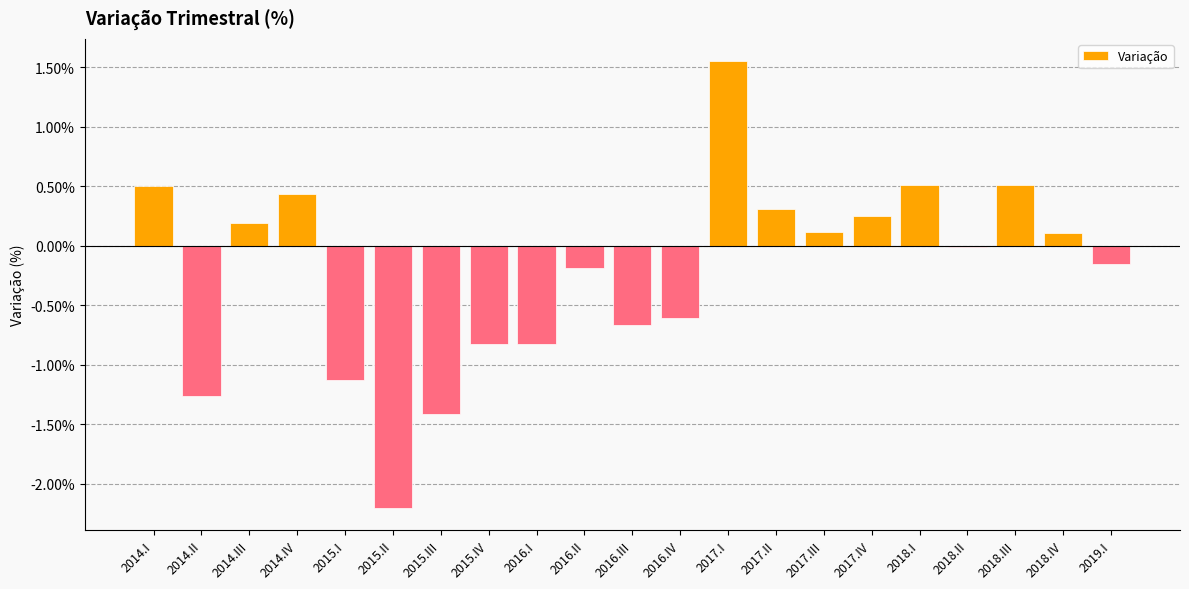

Are the bars horizontal?

No